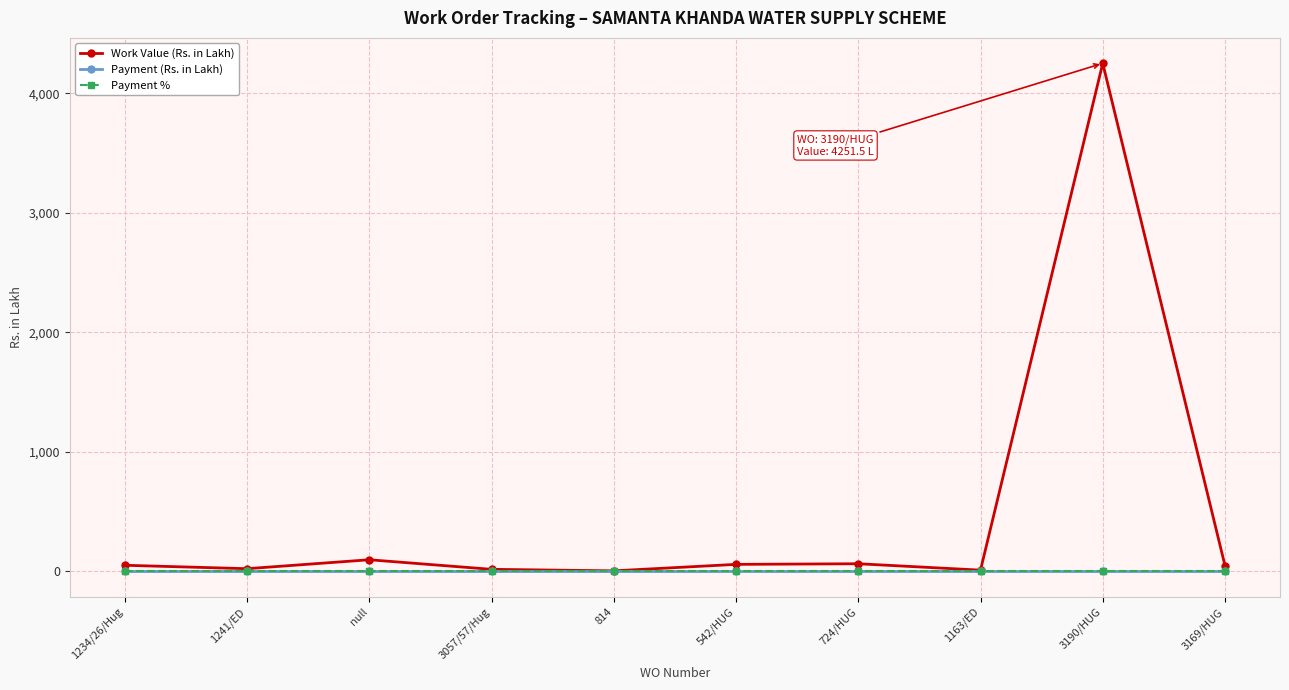

Reading left to right, transcribe all the data shown in this chart.

Work Value (Rs. in Lakh): 51.5	22.8	97.7	17.6	4.8	59.1	64.3	10.7	4251.5	48.5
Payment (Rs. in Lakh): 0.0	0.0	0.0	0.0	0.0	0.0	0.0	0.0	0.0	0.0
Payment %: 0.0	0.0	0.0	0.0	0.0	0.0	0.0	0.0	0.0	0.0